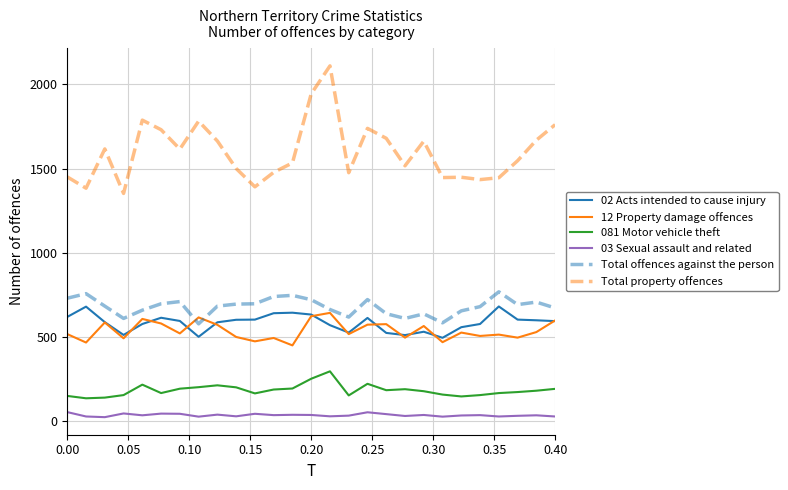

True or false: 03 Sexual assault and related and 12 Property damage offences cross at least once.

False